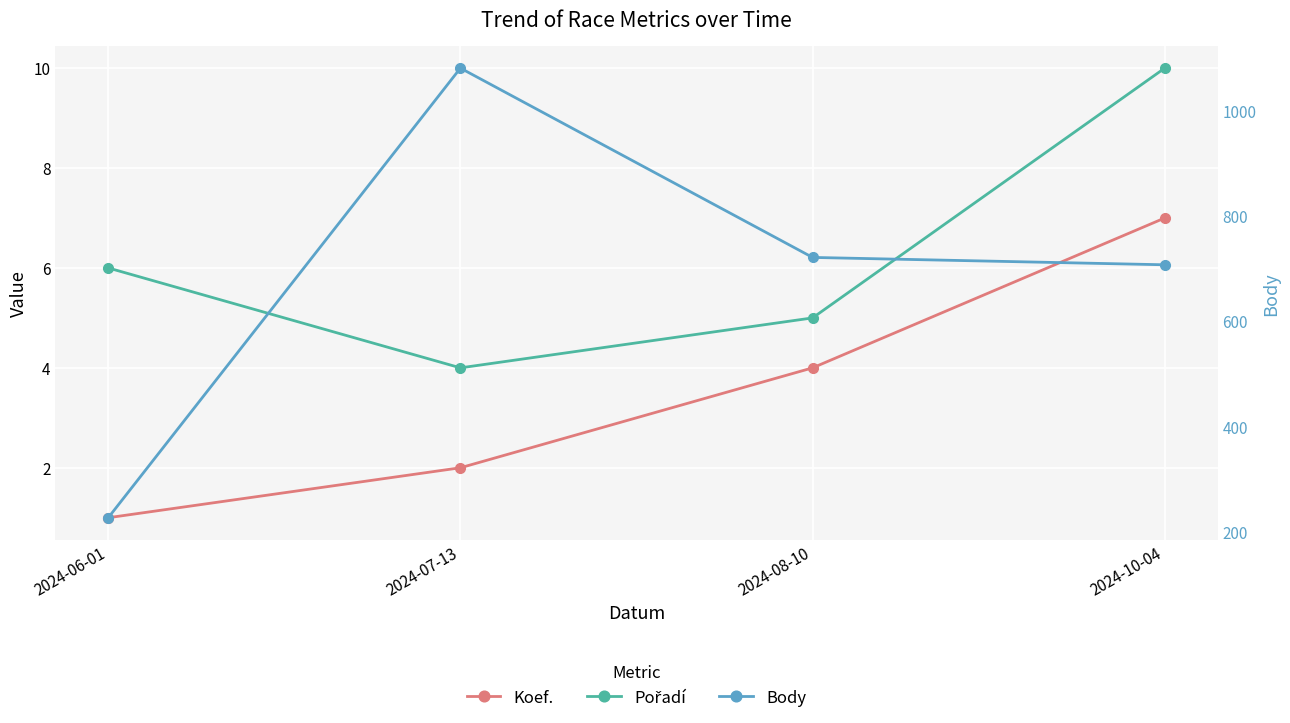

True or false: Body and Pořadí intersect in this chart.

False